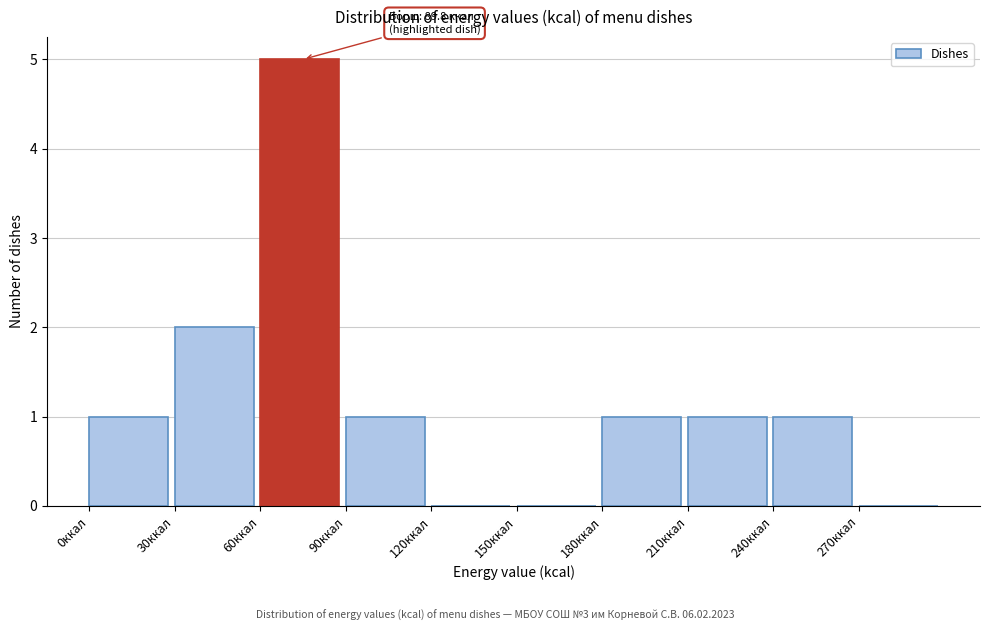

Over which range of the x-axis is the bar tallest?

60 to 90